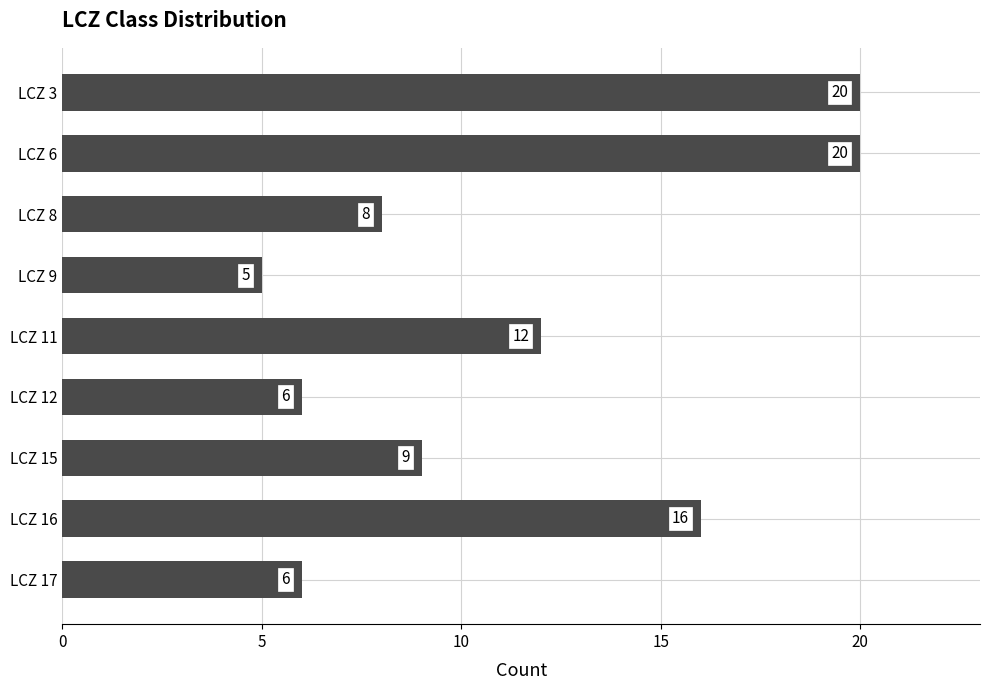

The value at LCZ 9 is 9. True or false?

False